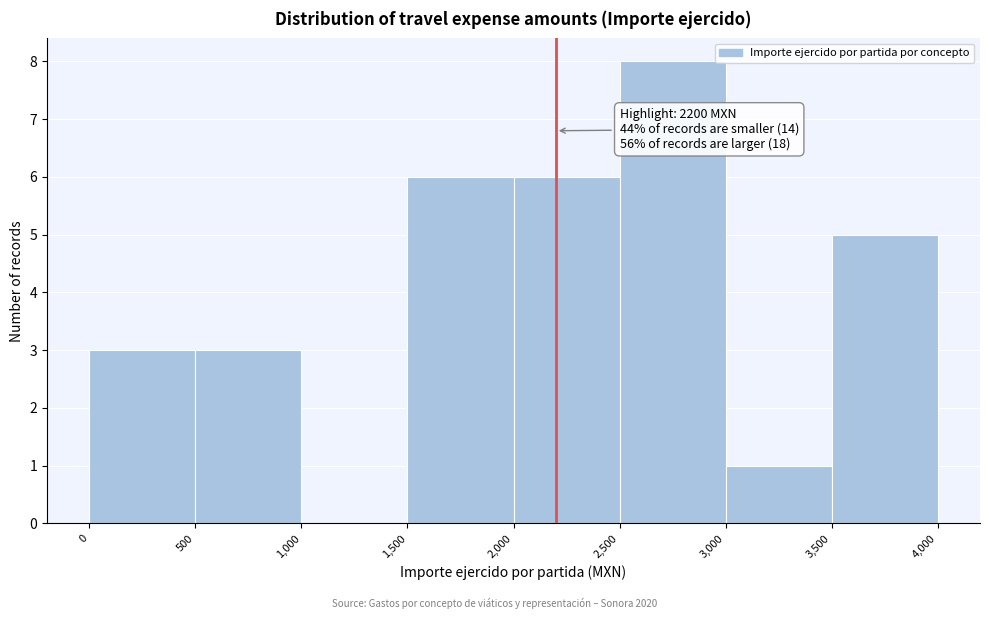

Which range on the x-axis has the tallest bar?

2,500 to 3,000